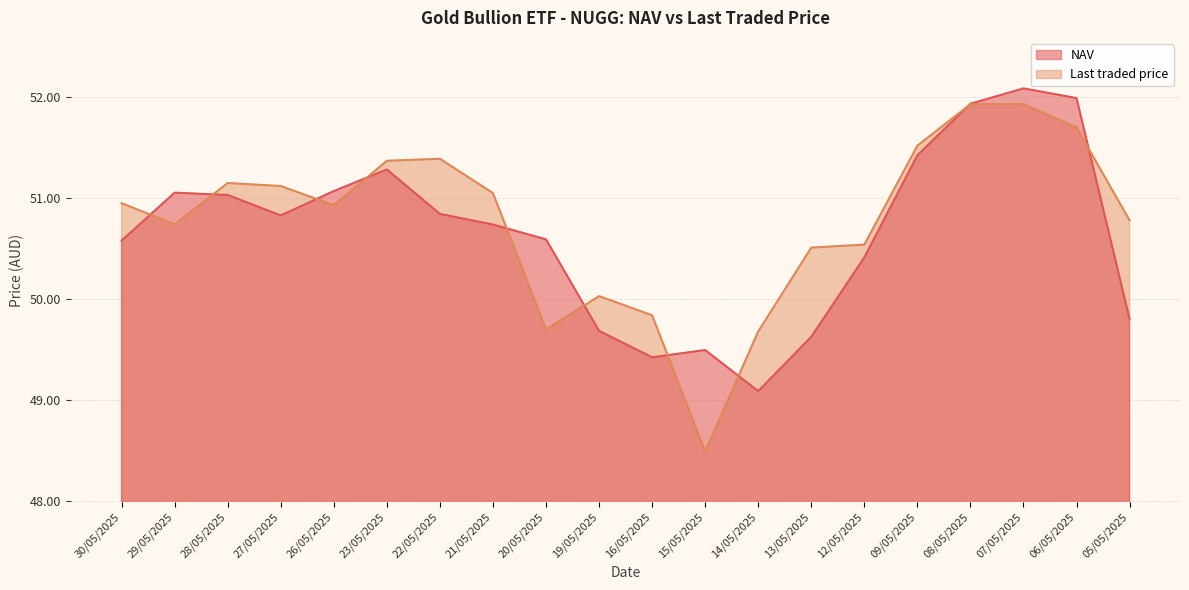

The value of Last traded price at 22/05/2025 is 51.4. True or false?

True